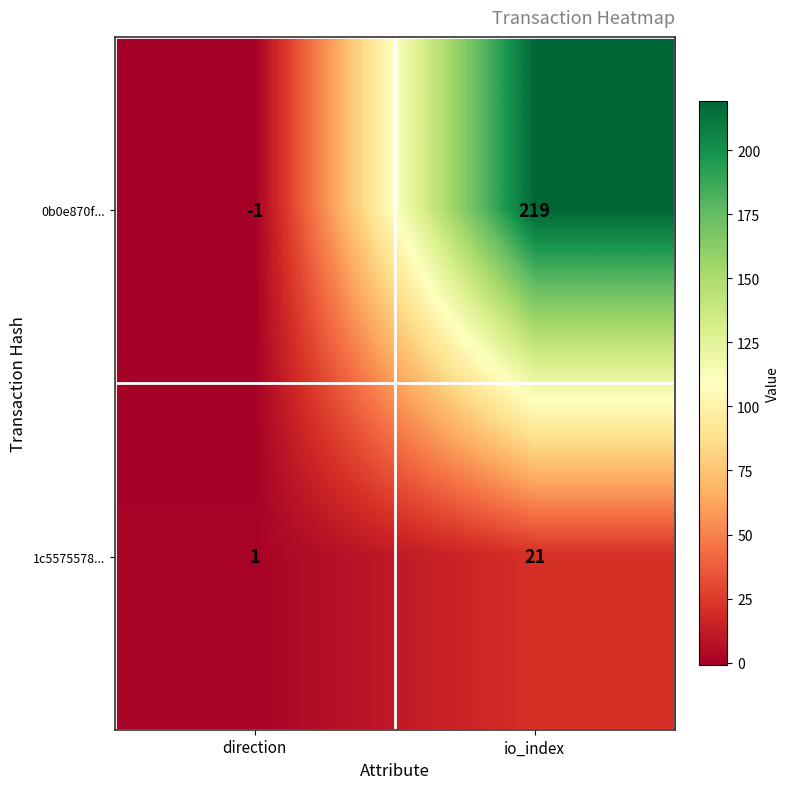

What is the maximum value for 1c5575578...?

21